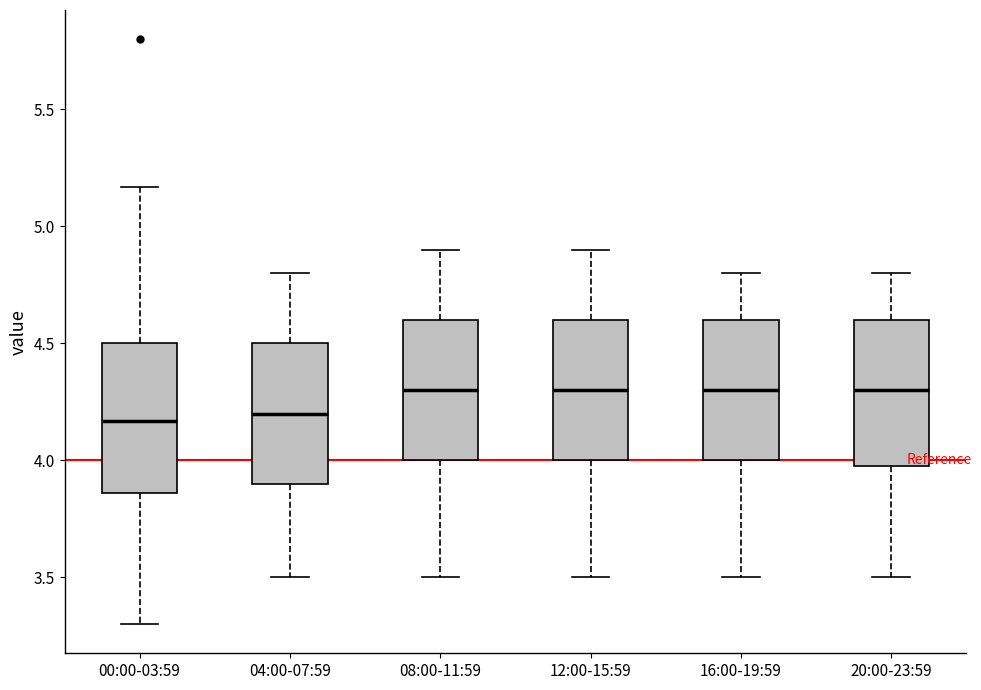

Reading left to right, read every box against the y-axis: the position of its median line, the range the box covers, and the ends of its whiskers. The values are not printed on the chart, so give them approximately, as read against the axis.

00:00-03:59: median 4.15, box 3.85 to 4.50, whiskers 3.30 to 5.15
04:00-07:59: median 4.20, box 3.90 to 4.50, whiskers 3.50 to 4.80
08:00-11:59: median 4.30, box 4.00 to 4.60, whiskers 3.50 to 4.90
12:00-15:59: median 4.30, box 4.00 to 4.60, whiskers 3.50 to 4.90
16:00-19:59: median 4.30, box 4.00 to 4.60, whiskers 3.50 to 4.80
20:00-23:59: median 4.30, box 4.00 to 4.60, whiskers 3.50 to 4.80